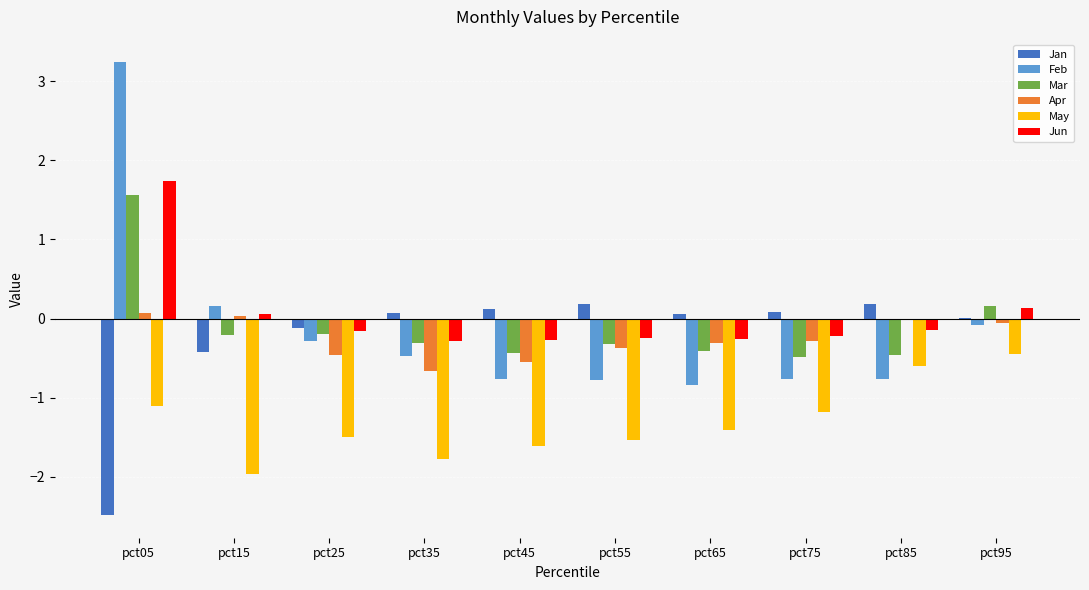

At which category is the sum across all series the highest?

pct05